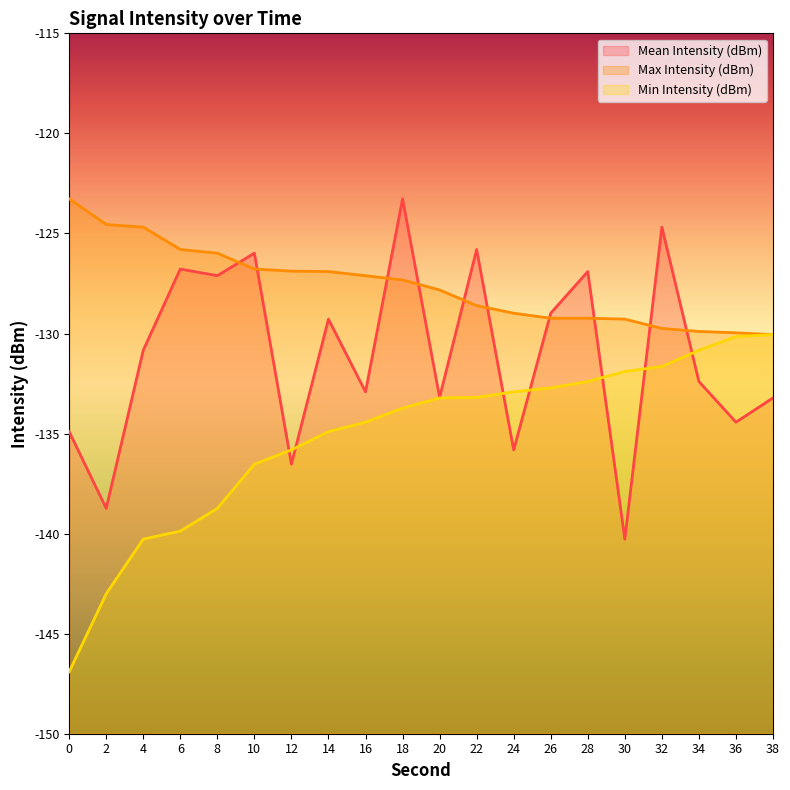

Read the Mean Intensity (dBm) value at 36.

-134.4